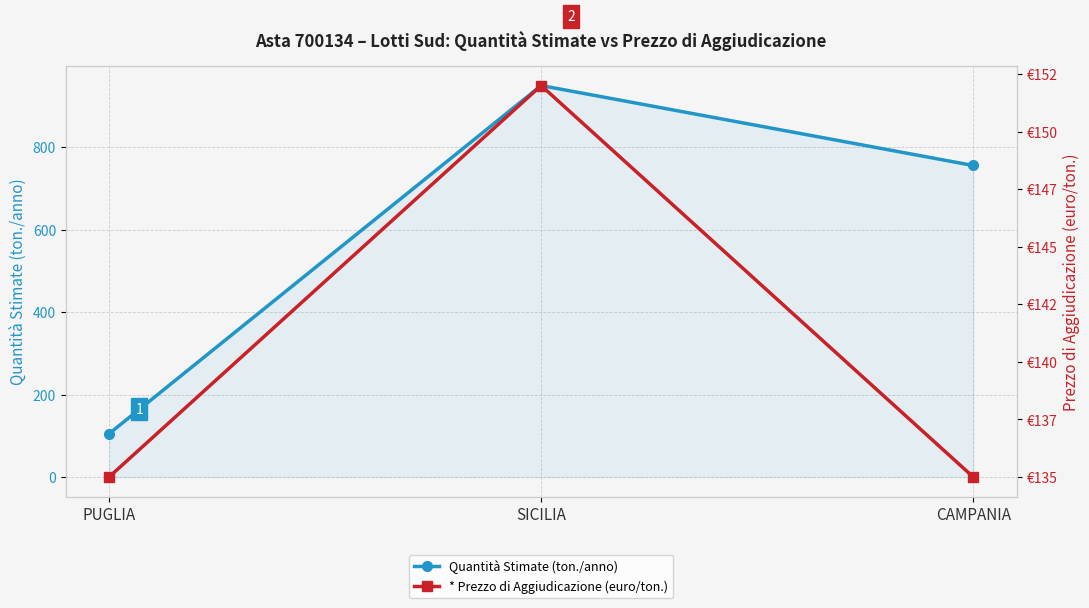

At which category does the chart reach its peak across all series?

SICILIA